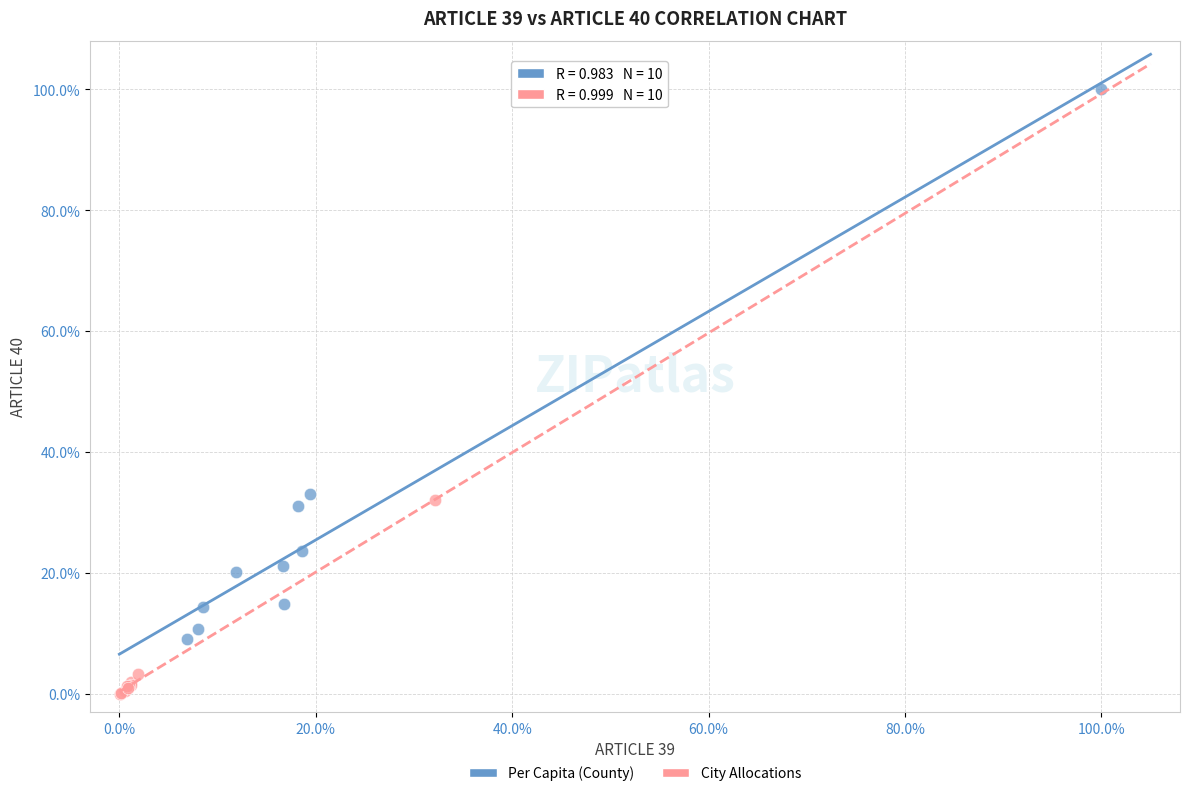

What are all the series names shown in the legend?

Per Capita (County), City Allocations